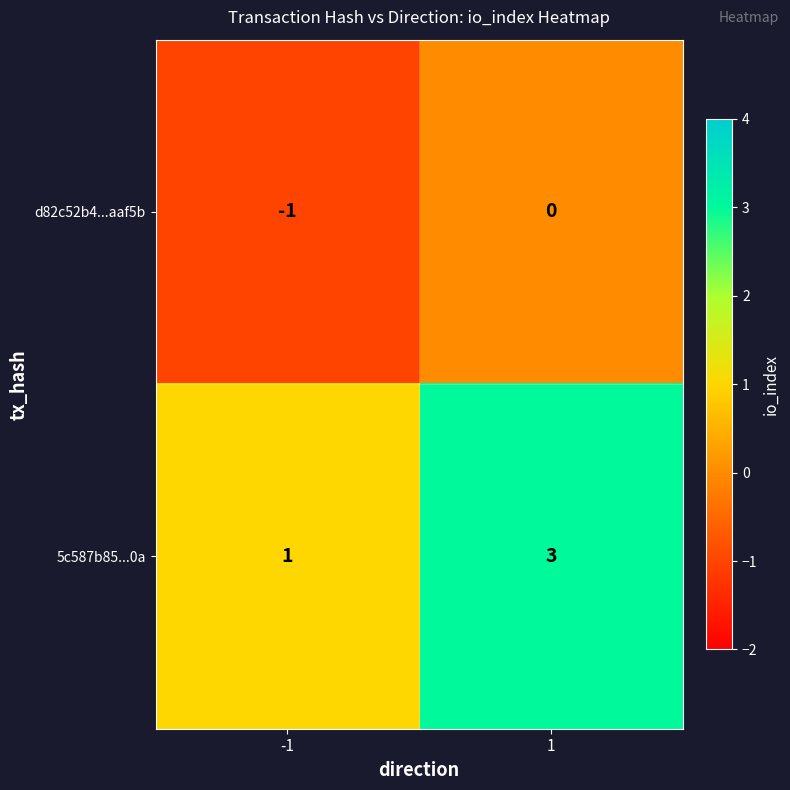

The value of 5c587b85...0a at -1 is 1. True or false?

True